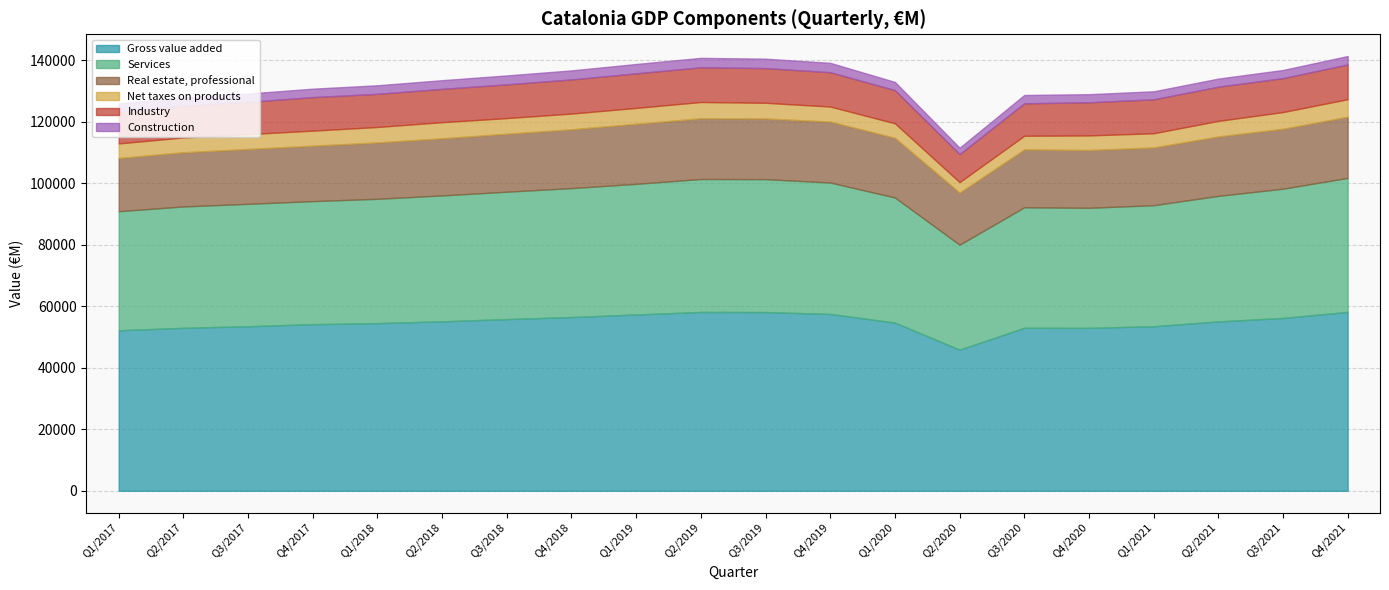

Which label corresponds to the largest value in the chart?

Q4/2021